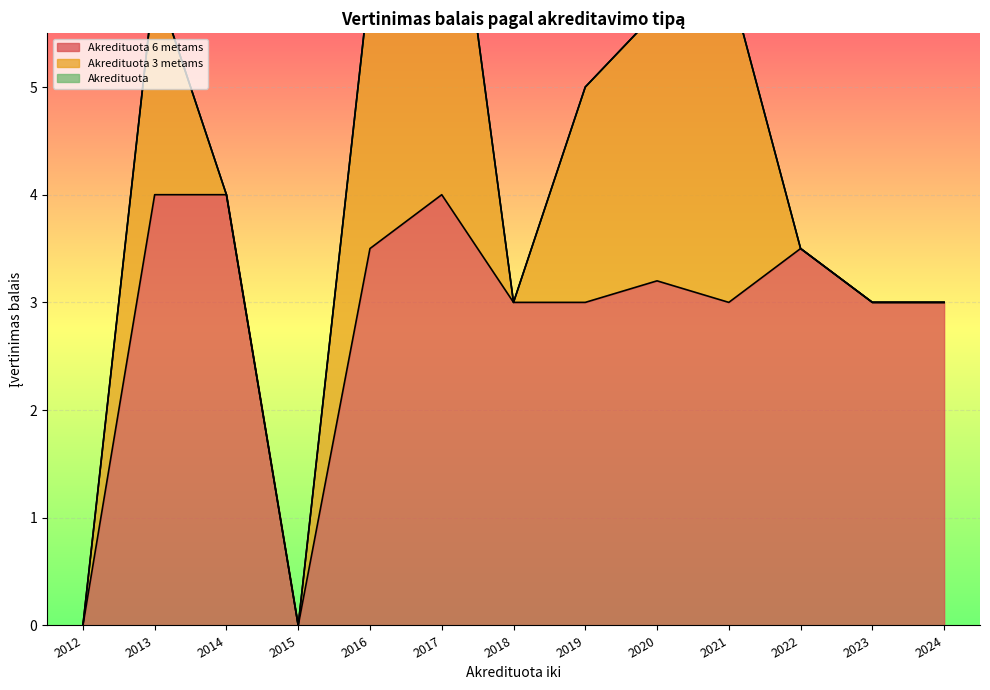

Which series changed the most between 2016 and 2019?

Akredituota 6 metams